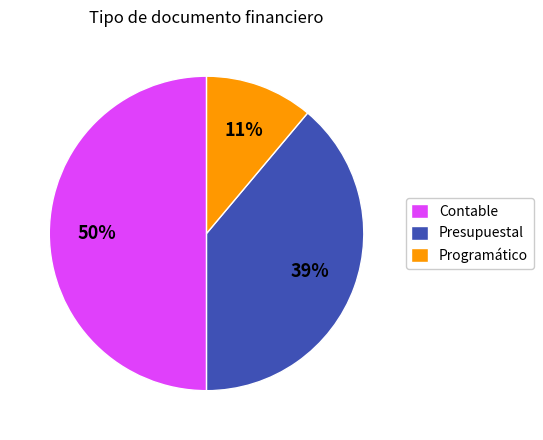

Which category has the smallest portion of the pie?

Programático